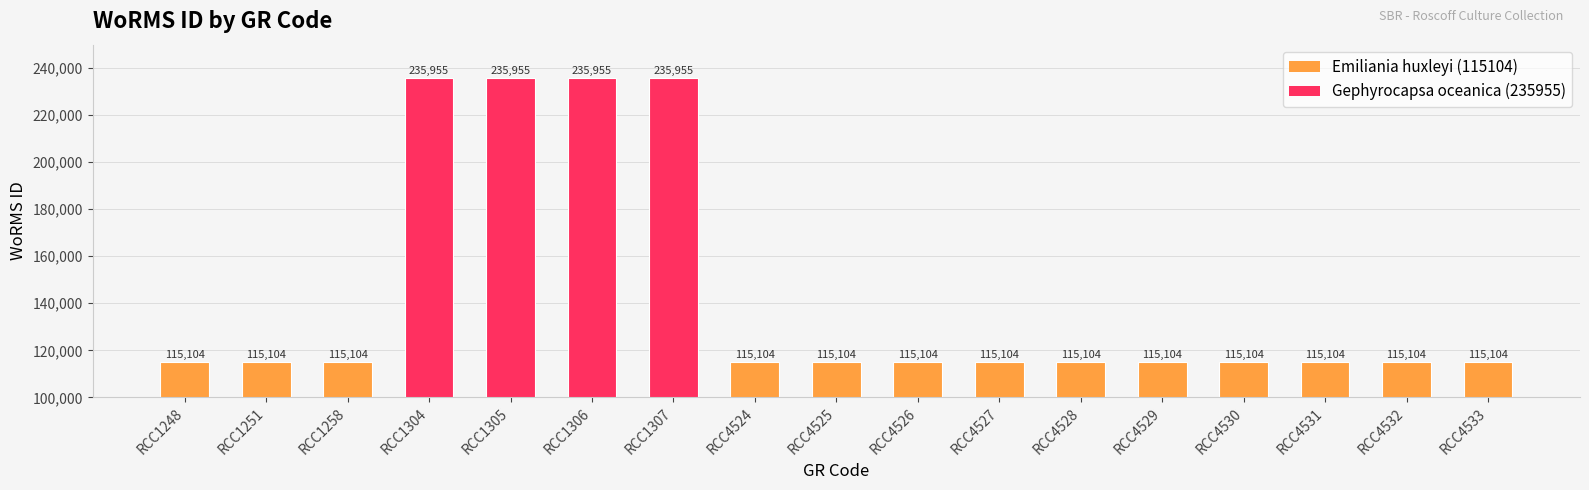

What is the minimum value shown in the chart?

115104